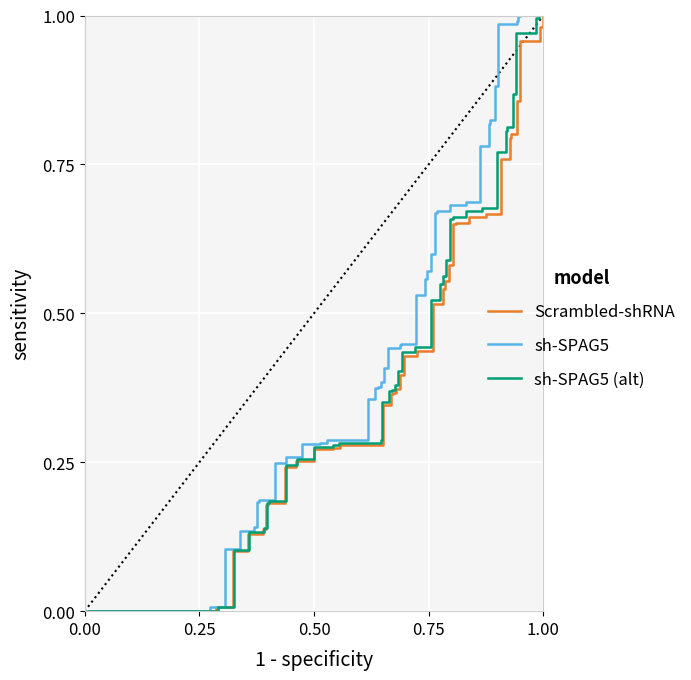

True or false: sh-SPAG5 and sh-SPAG5 (alt) cross at least once.

False